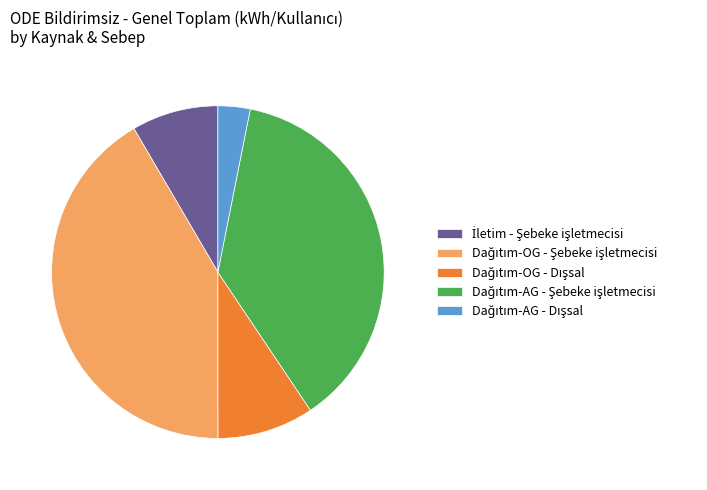

Is there a majority slice in this chart?

No